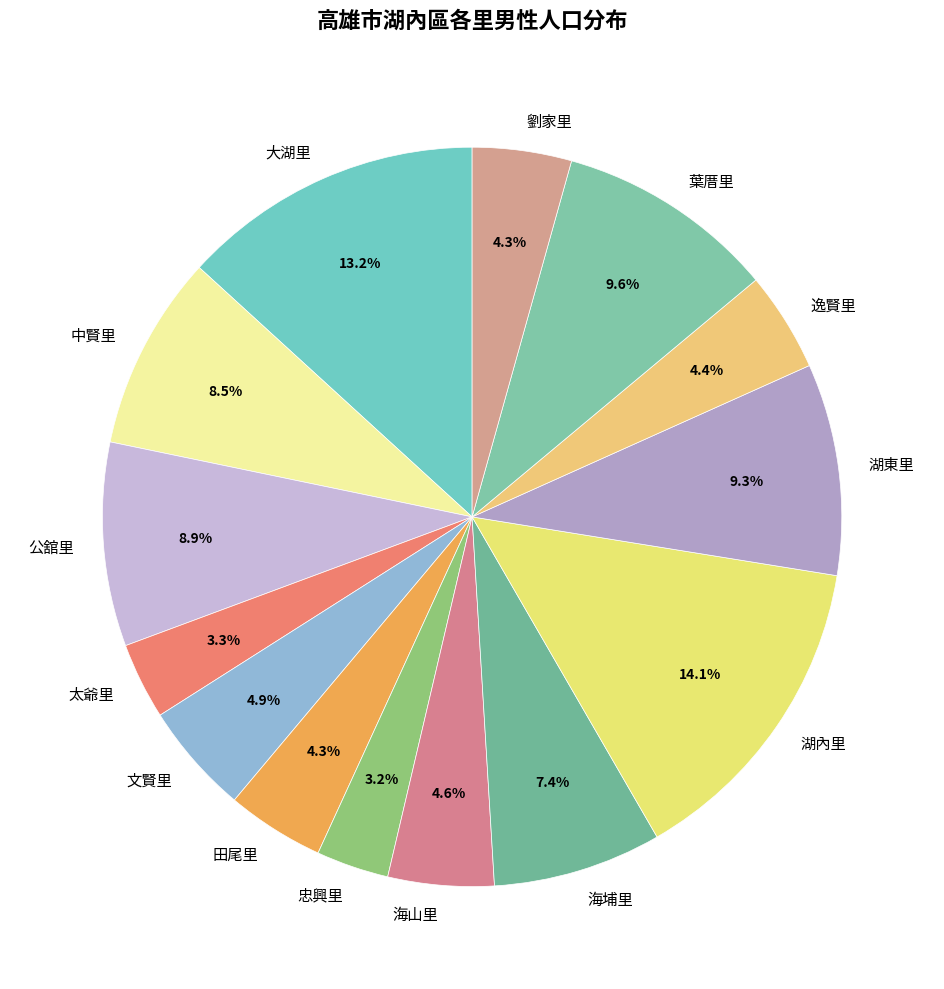

Is there any slice that represents more than half of the pie?

No